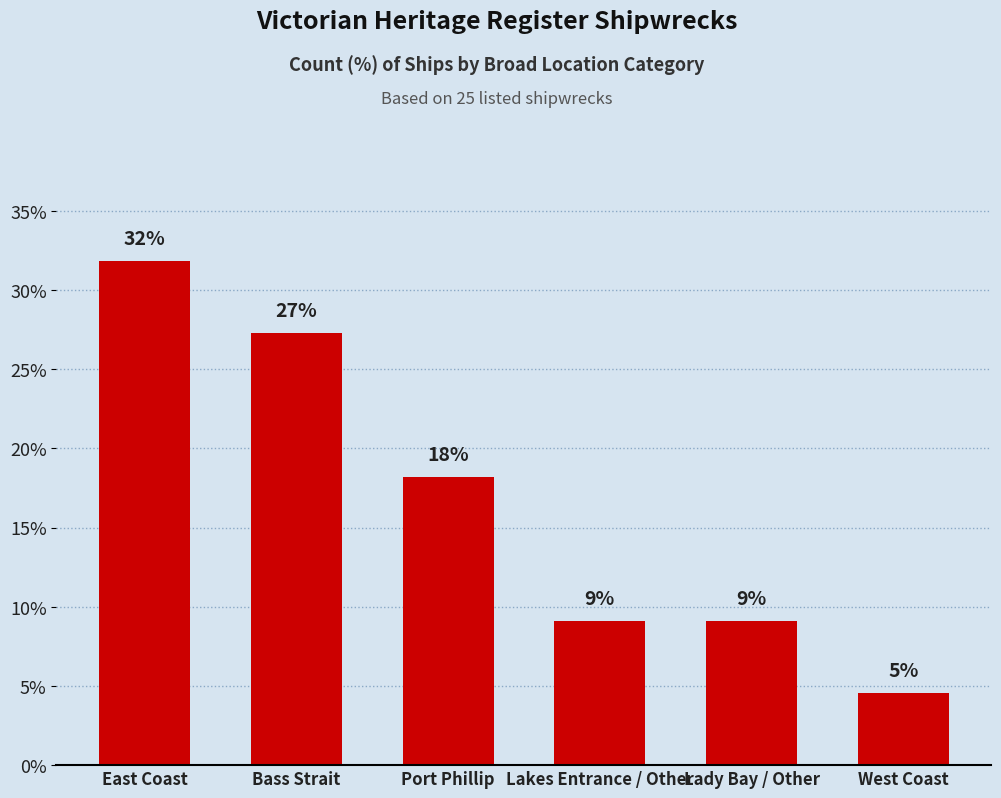

Rank the categories by value from lowest to highest.

West Coast, Lakes Entrance / Other, Lady Bay / Other, Port Phillip, Bass Strait, East Coast